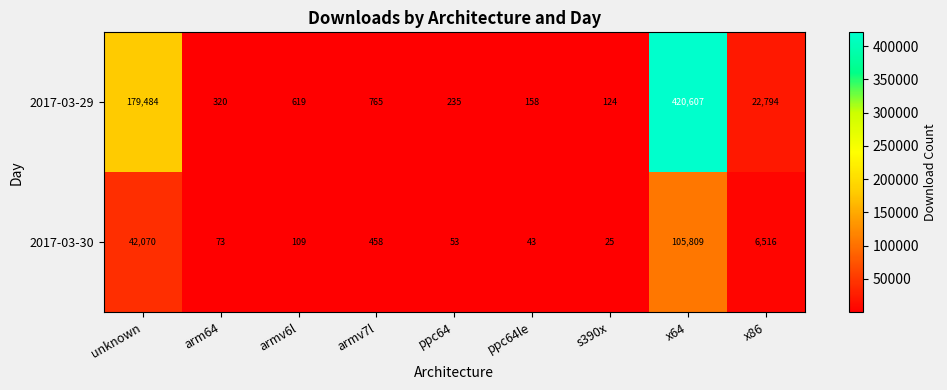

The 2017-03-29 series shows 179484 at unknown. True or false?

True